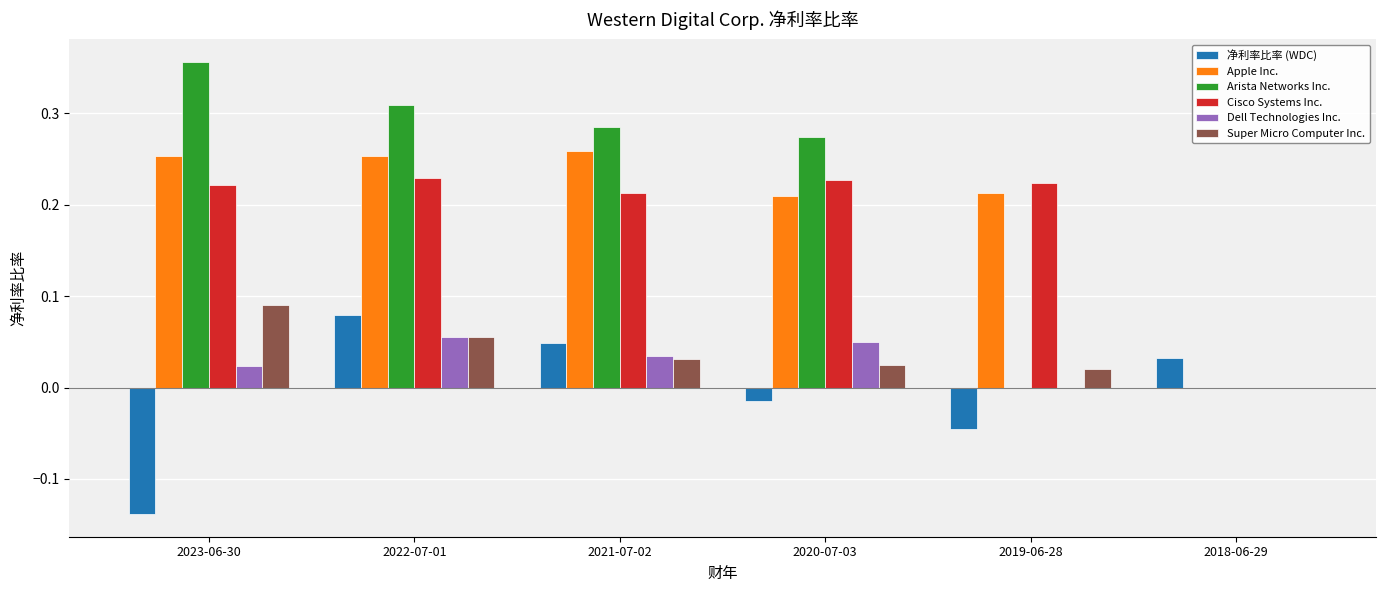

Is it true that 净利率比率 (WDC) equals 0.0 at 2018-06-29?

True